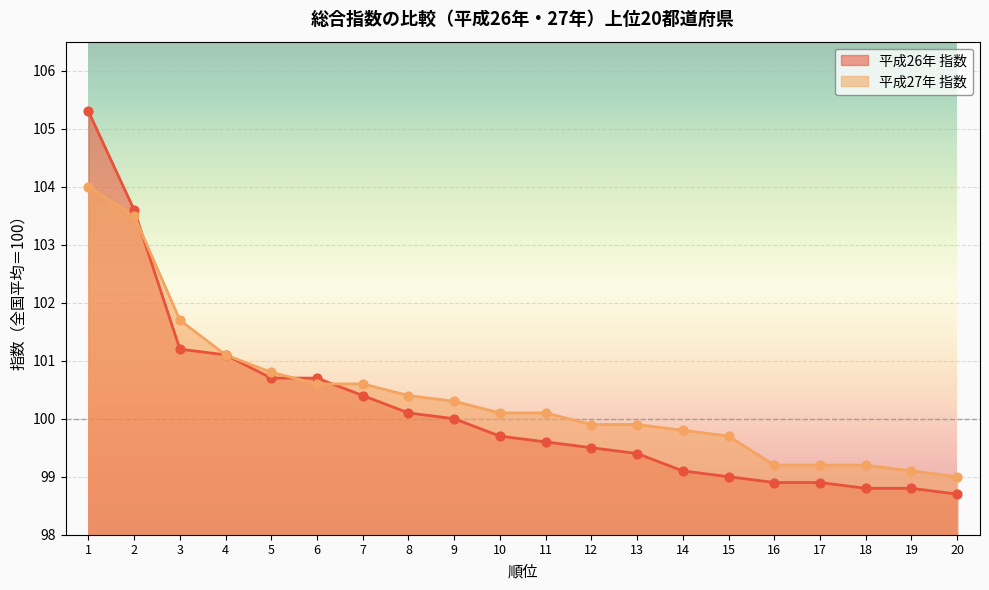

Is the value of 平成26年 指数 at 20 greater than the value of 平成27年 指数 at 14?

No